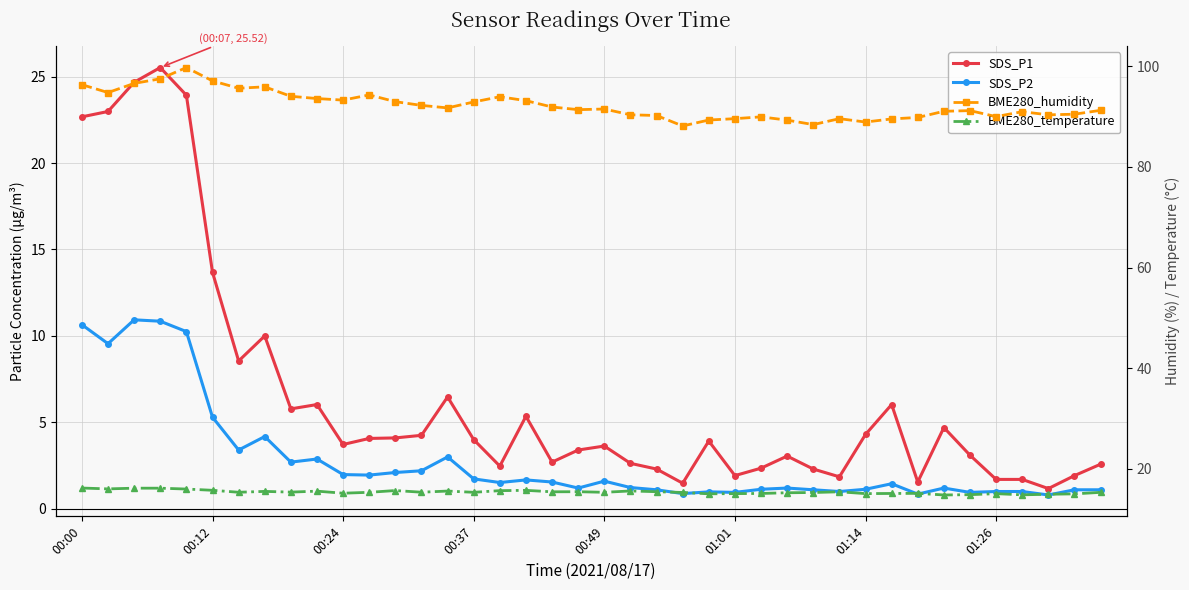

How many series are shown in this chart?

4